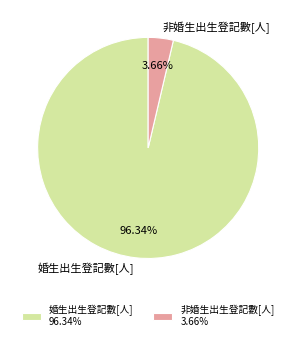

Is 婚生出生登記數[人] the majority of the pie?

Yes